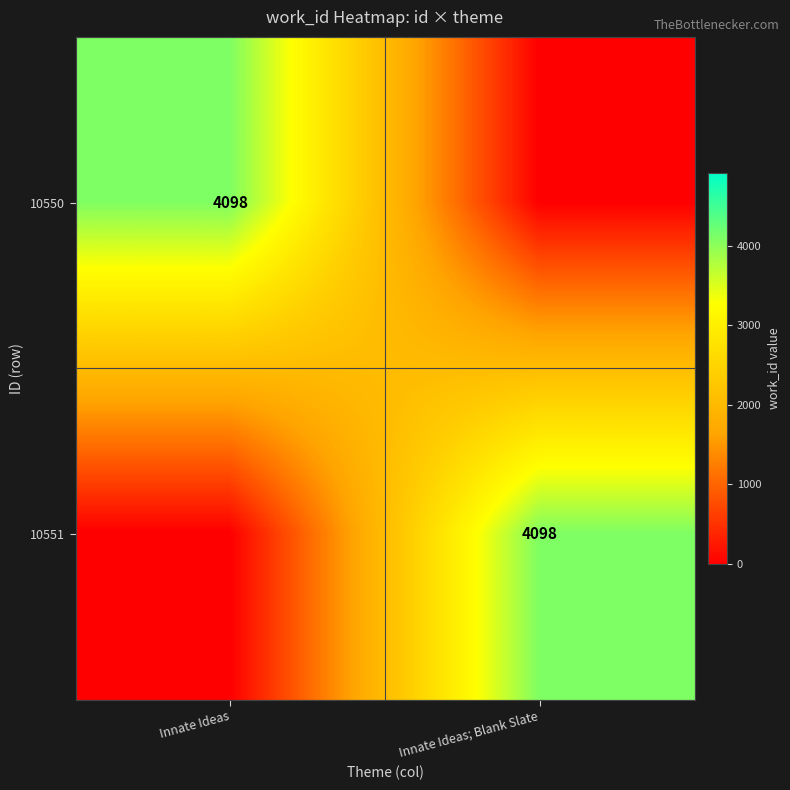

Is it true that 10551 equals 4098 at Innate Ideas; Blank Slate?

True